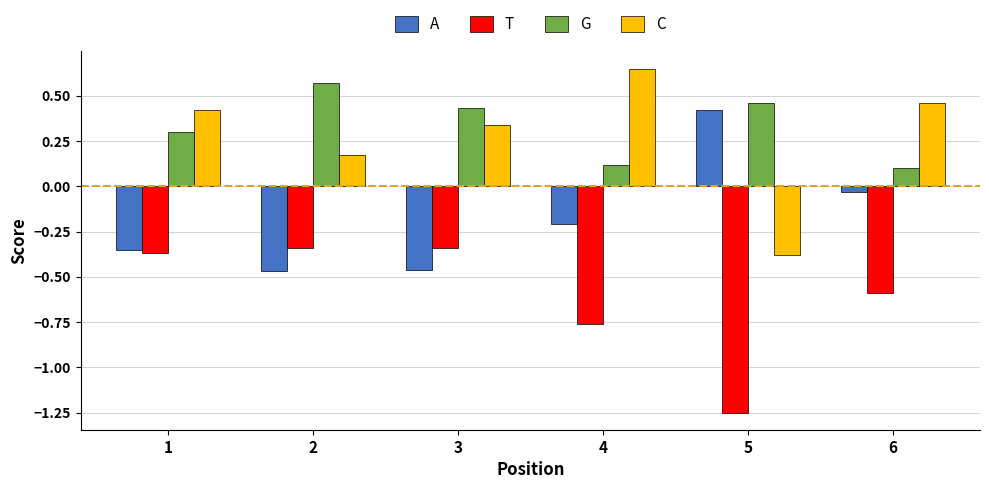

The value of A at 2 is -0.2. True or false?

False